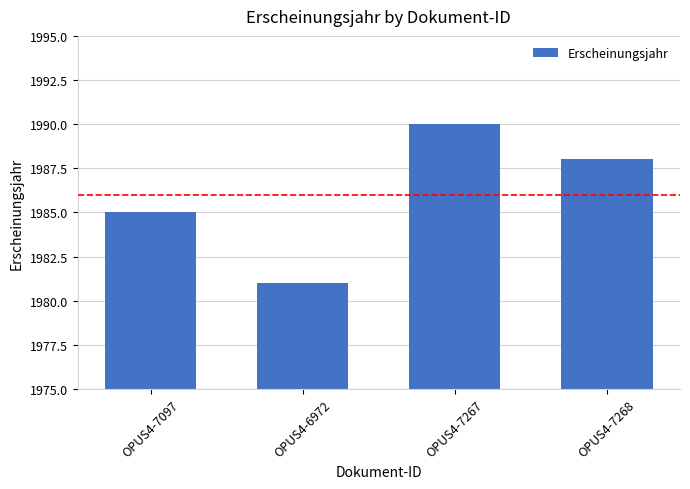

What is the sum of all values?

7944